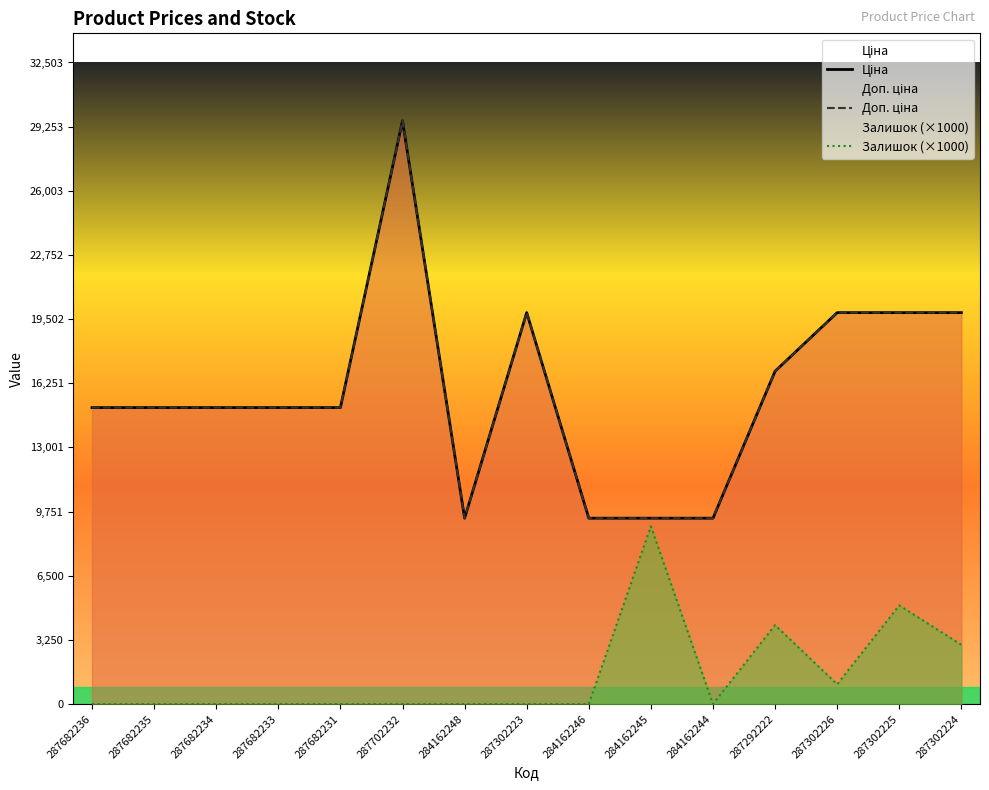

Between 287292222 and 287682234, which is larger?

287292222